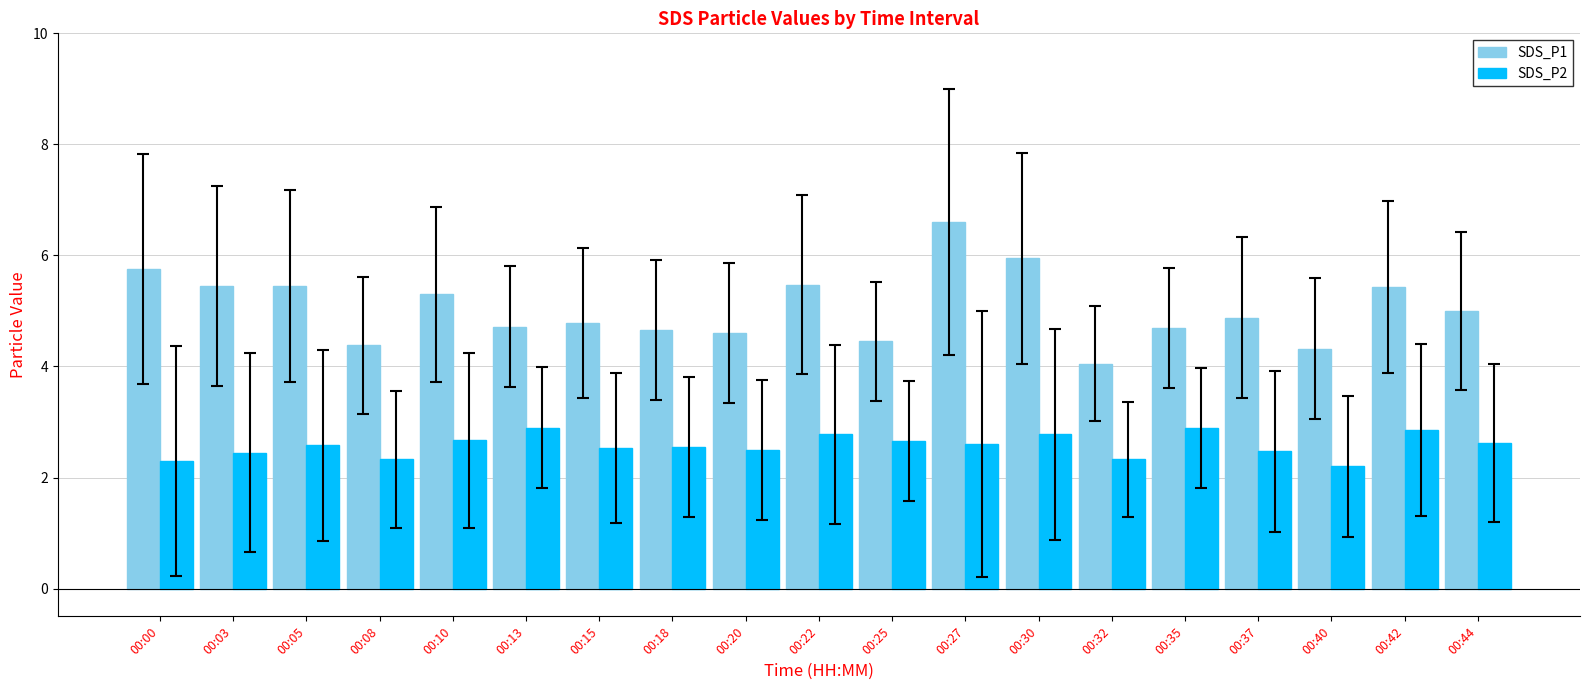

True or false: SDS_P1 has a value of 8.2 at 00:30.

False